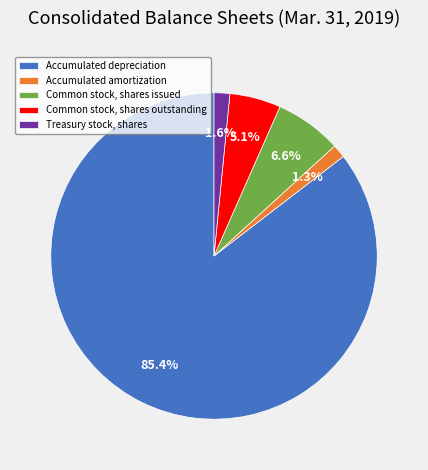

Does Treasury stock, shares represent more than half of the total?

No